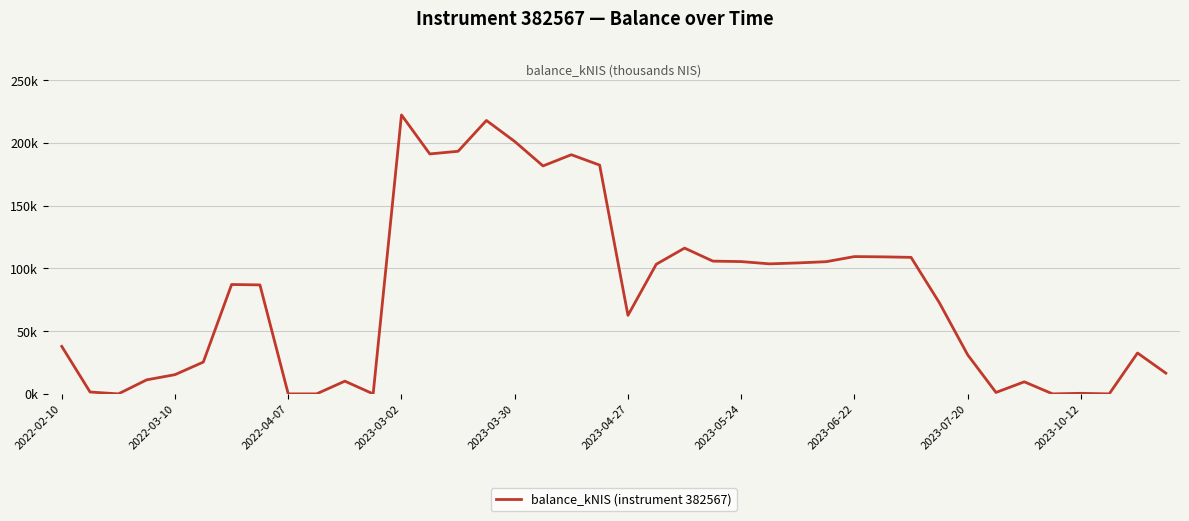

Does the chart display data point markers on the line(s)?

No